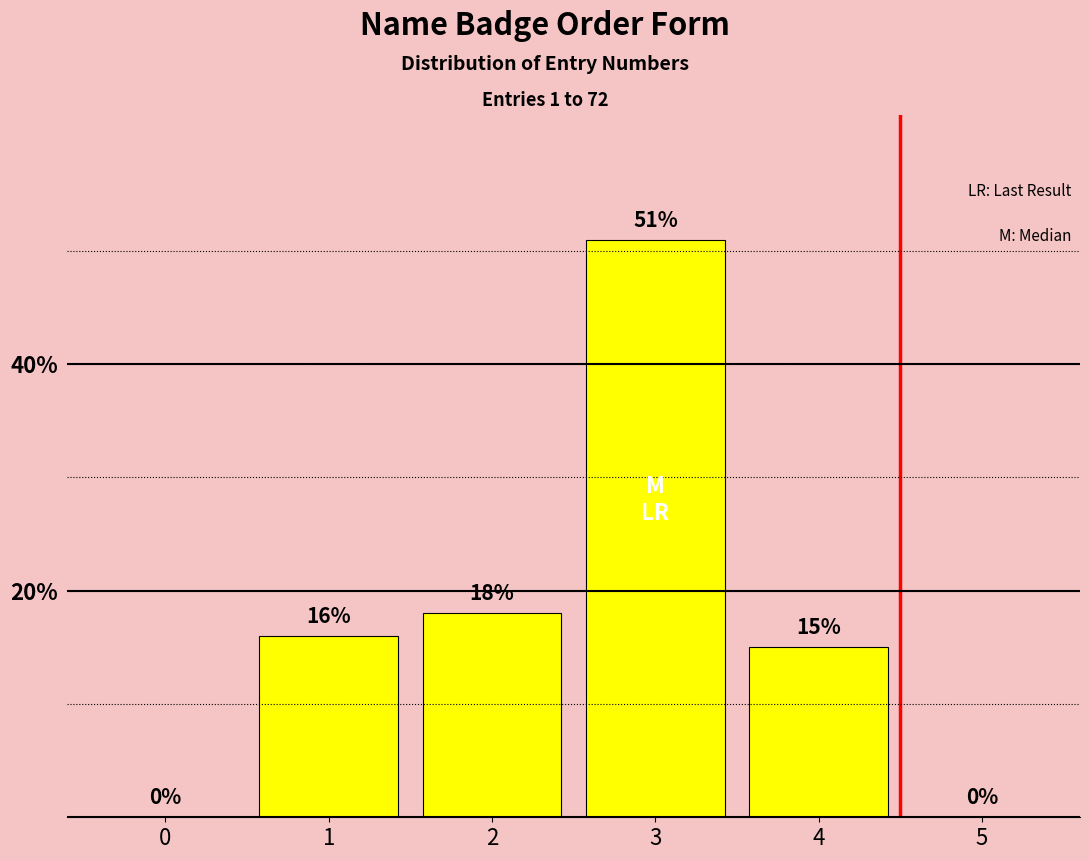

Reading left to right, list all the values displayed in this chart.

0=0	1=16	2=18	3=51	4=15	5=0